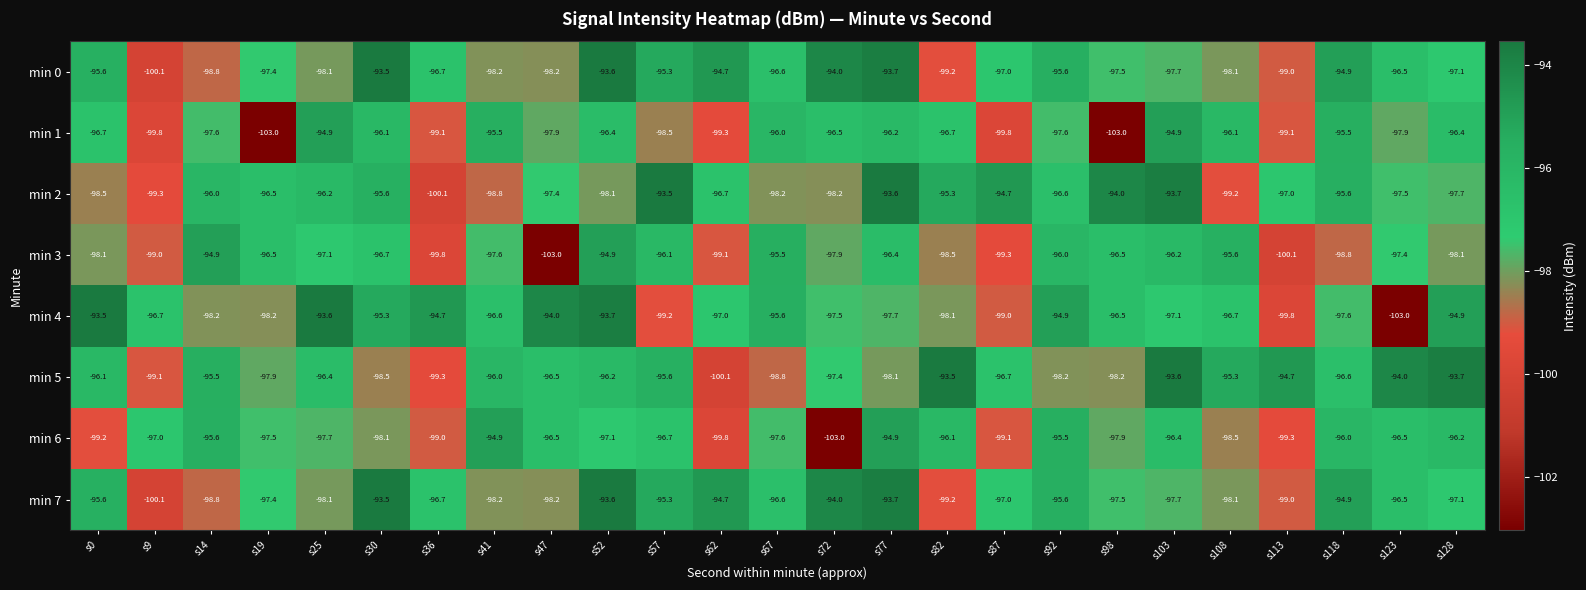

Between s30 and s57, which series saw the biggest shift?

min 4